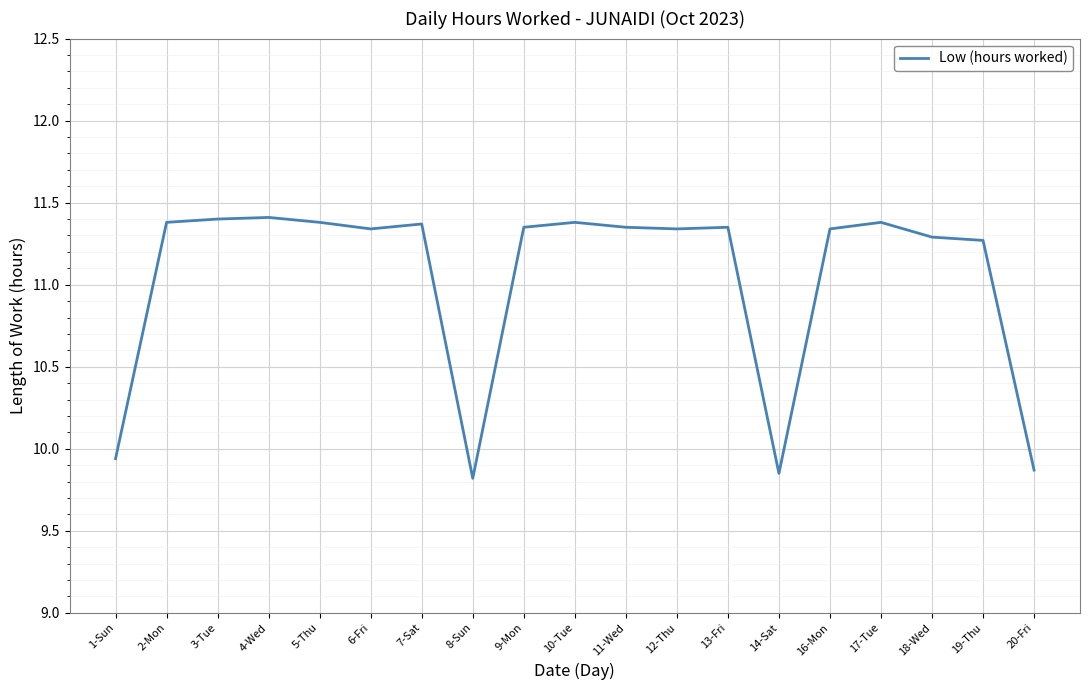

What position from the right is 17-Tue?

4